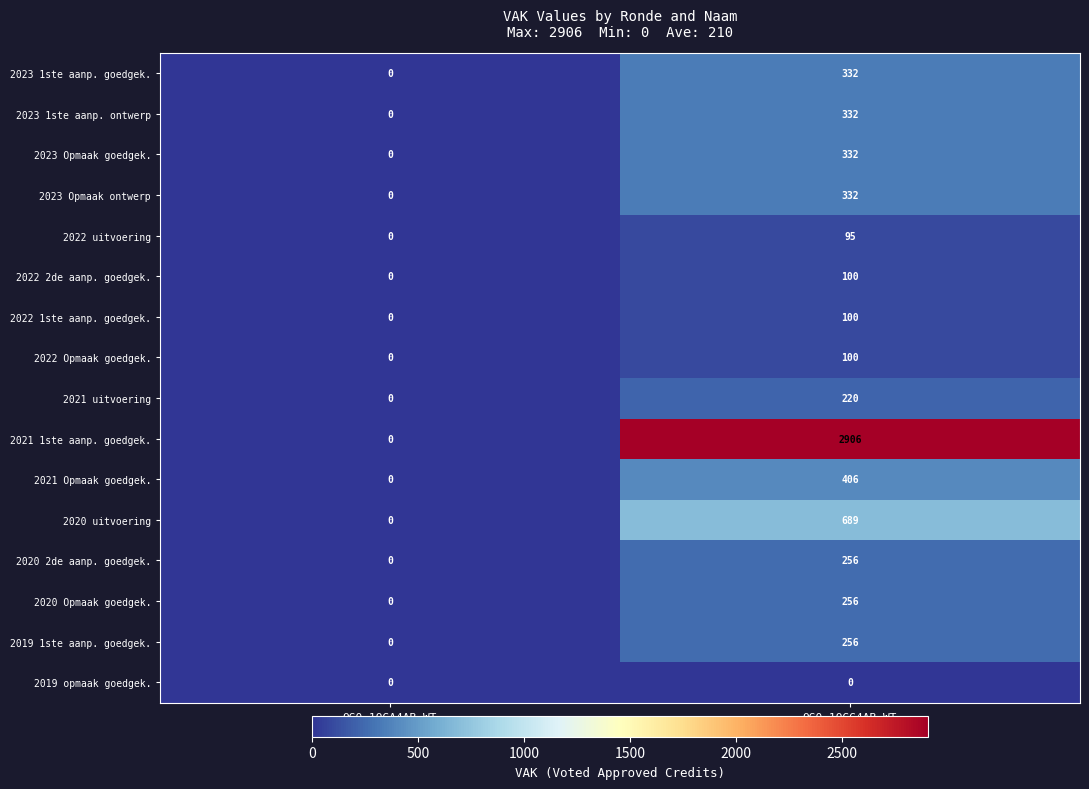

At which label does 2020 2de aanp. goedgek. reach its peak?

QG0-1QGG4AB-WT